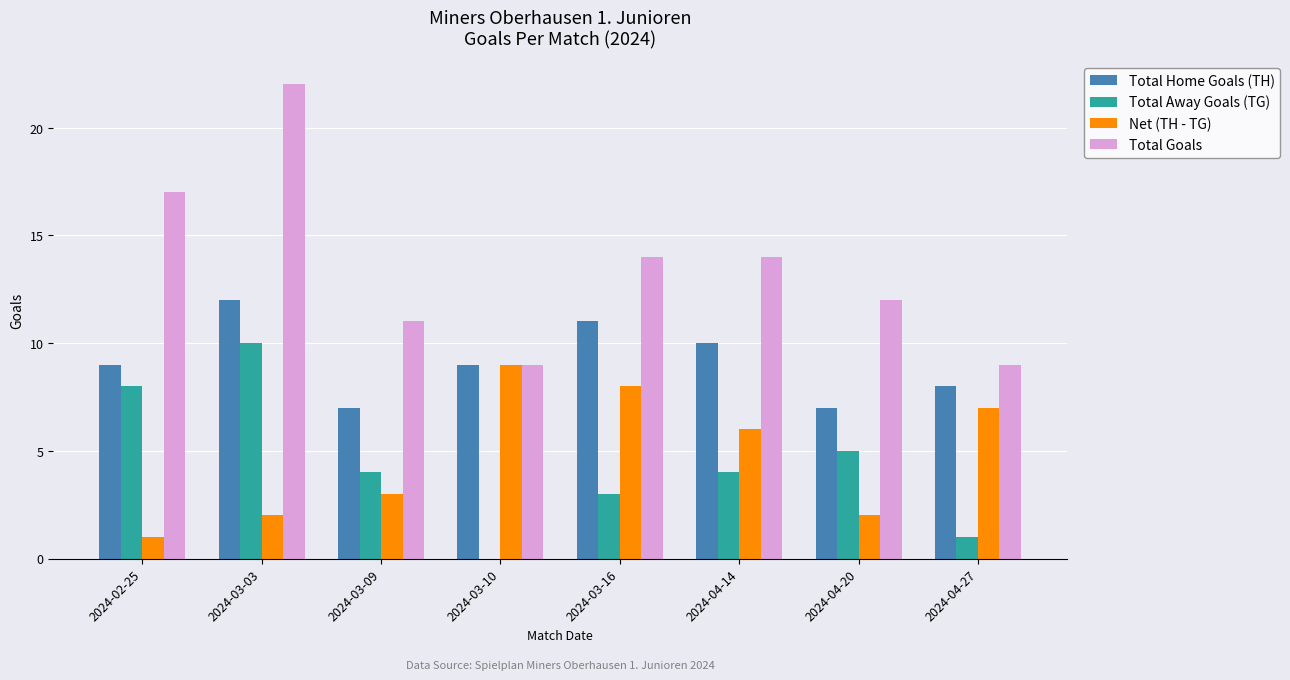

Reading left to right, what are all the values shown in this chart?

Total Home Goals (TH): 9	12	7	9	11	10	7	8
Total Away Goals (TG): 8	10	4	0	3	4	5	1
Net (TH - TG): 1	2	3	9	8	6	2	7
Total Goals: 17	22	11	9	14	14	12	9